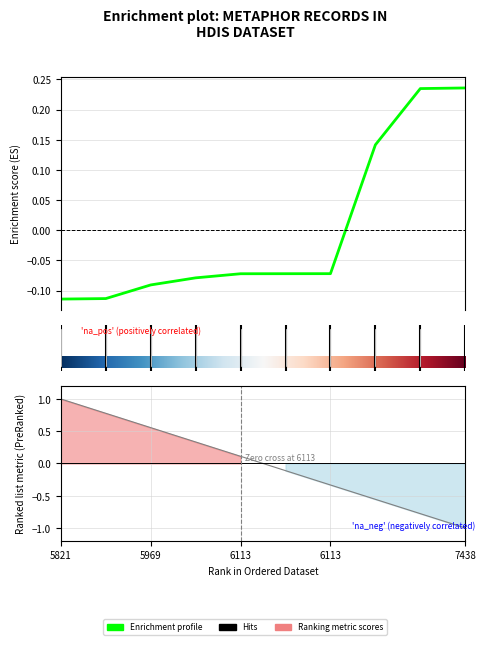

How many data points are less than 0?

7